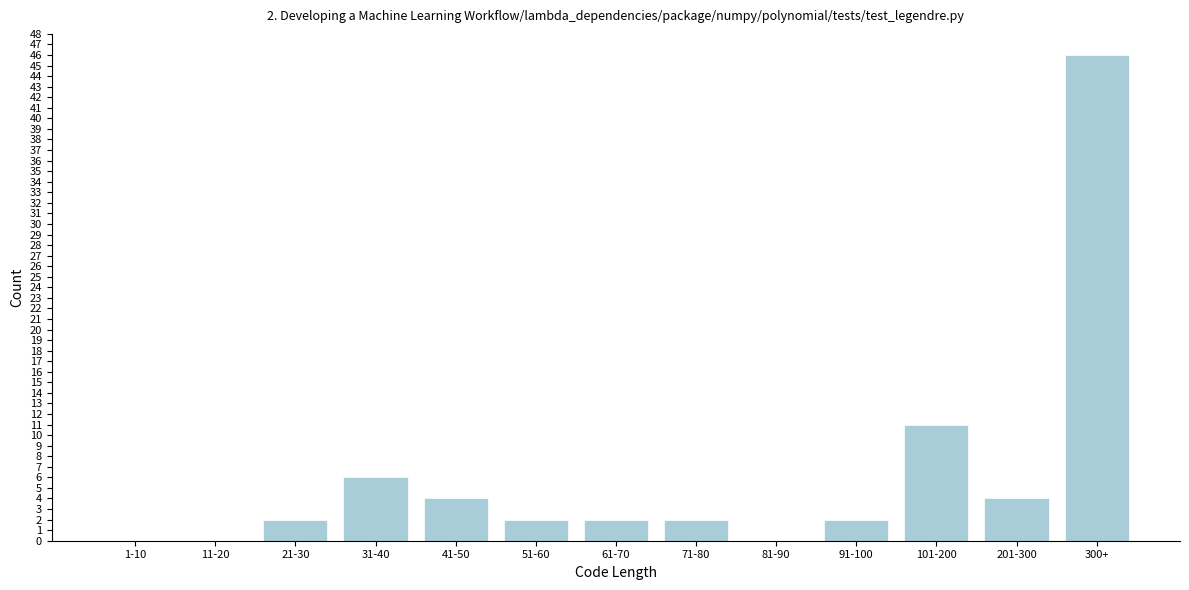

Reading right to left, extract all data points from this chart.

300+=46	201-300=4	101-200=11	91-100=2	81-90=0	71-80=2	61-70=2	51-60=2	41-50=4	31-40=6	21-30=2	11-20=0	1-10=0